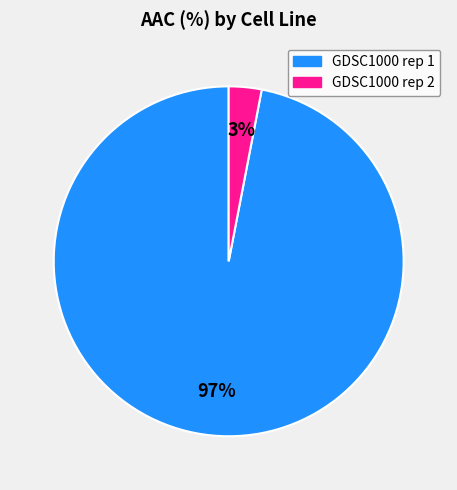

To the nearest percent, what is the combined percentage of GDSC1000 rep 1 and GDSC1000 rep 2?

100%